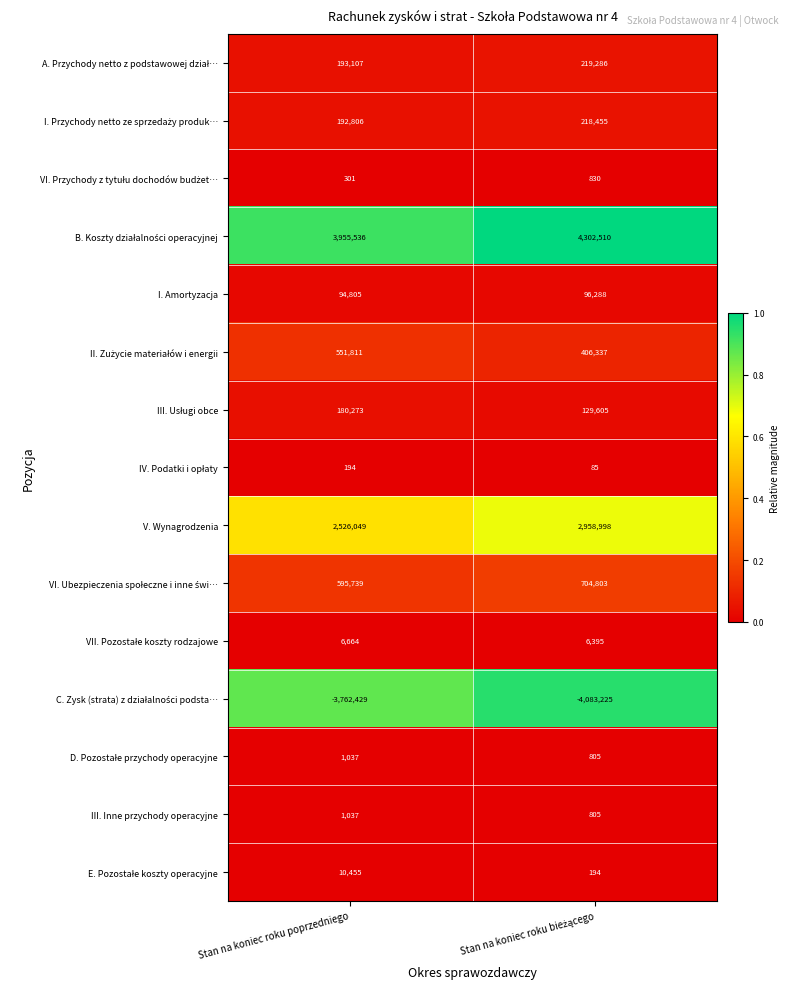

What is the average value of the V. Wynagrodzenia series?

2742524